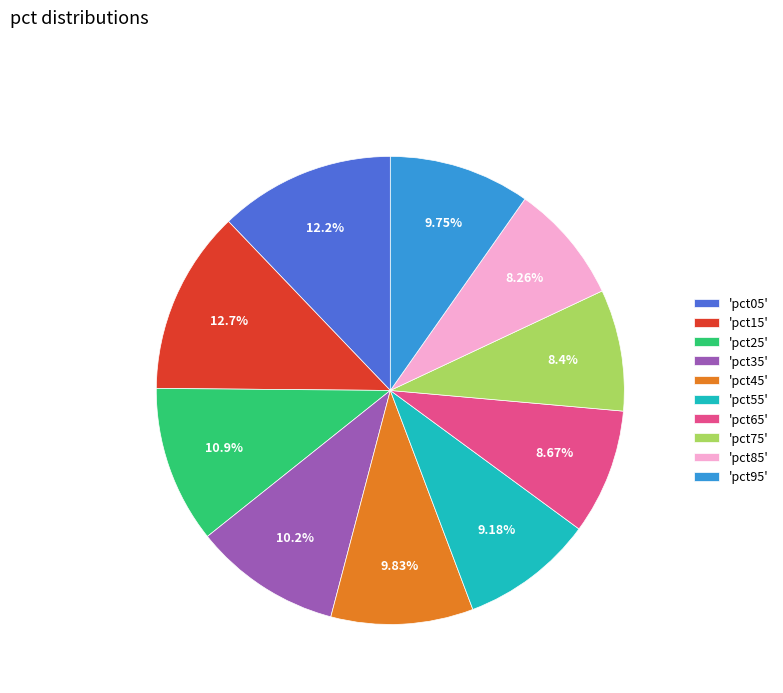

Which slice is the largest?

'pct15'